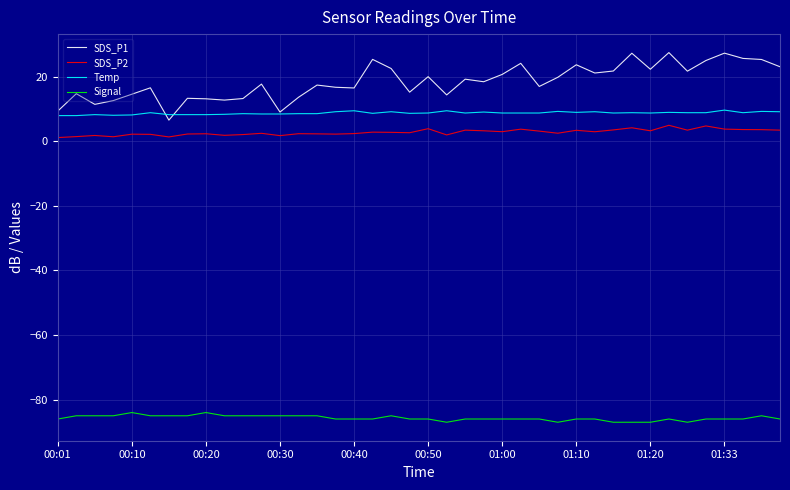

Which series has the largest total across all categories?

SDS_P1